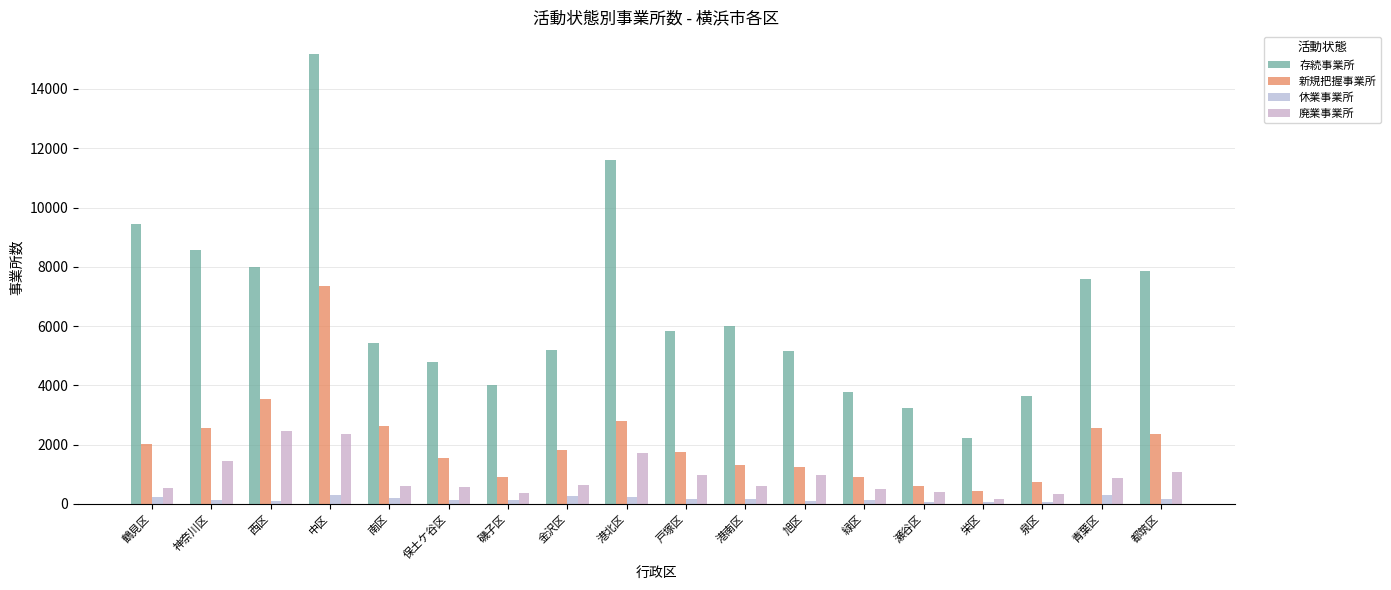

What position from the right is 栄区?

4